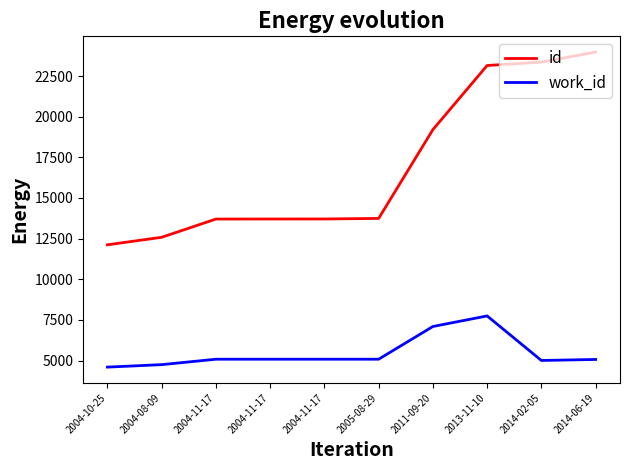

How many lines are shown in the chart?

2